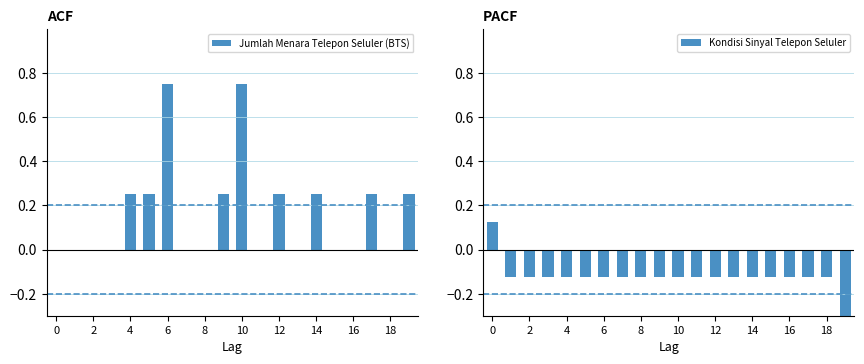

Is it true that Jumlah Menara Telepon Seluler (BTS) equals 0.0 at 2?

True